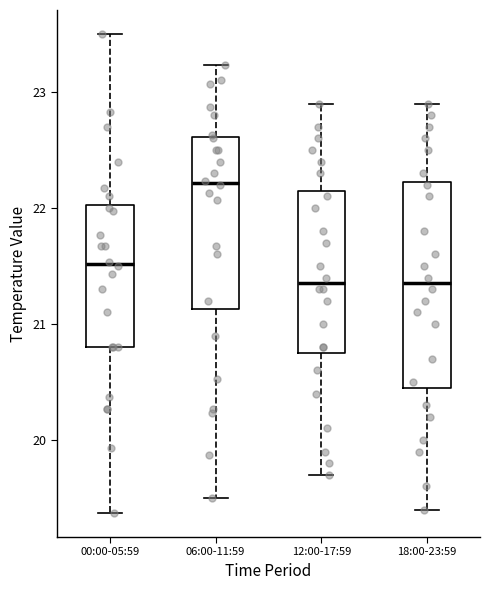

Which box is the tallest, from its lower edge to its upper edge?

18:00-23:59